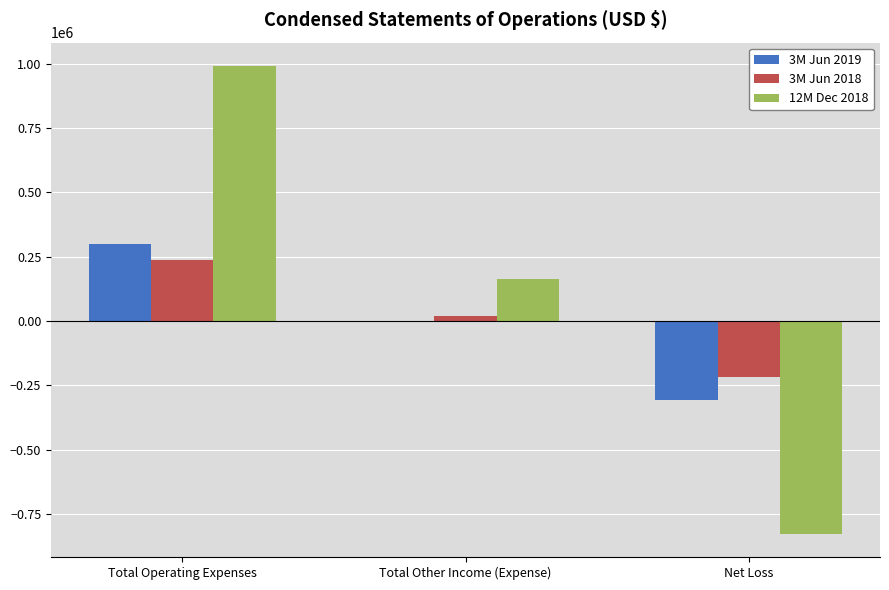

Where is 3M Jun 2018 nearest to the value 9463?

Total Other Income (Expense)